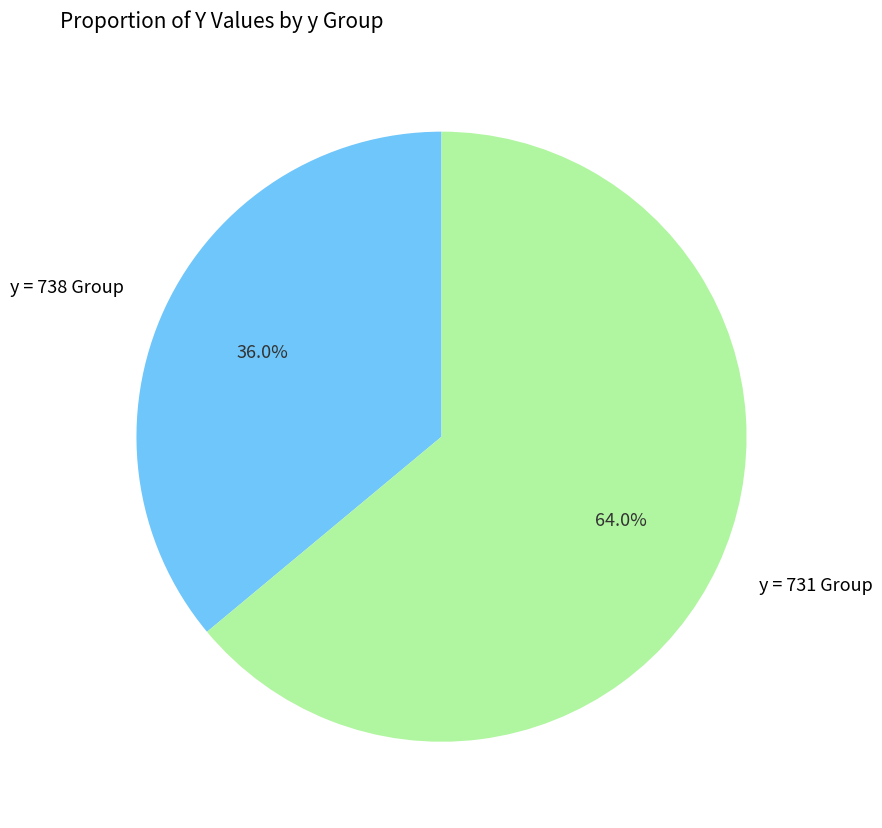

Does any single category account for the majority?

Yes